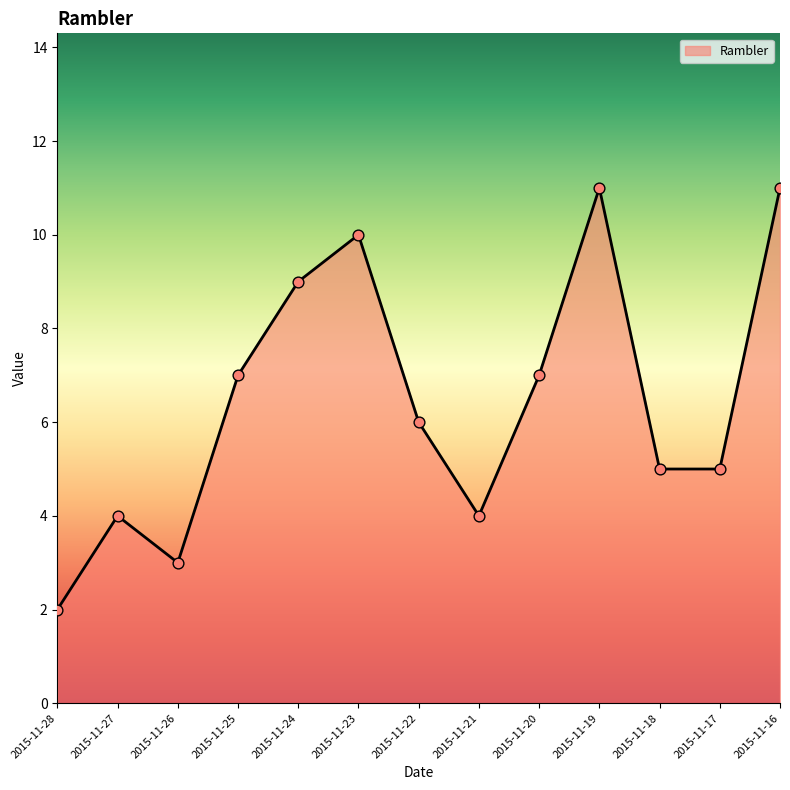

Between 2015-11-20 and 2015-11-17, which is larger?

2015-11-20